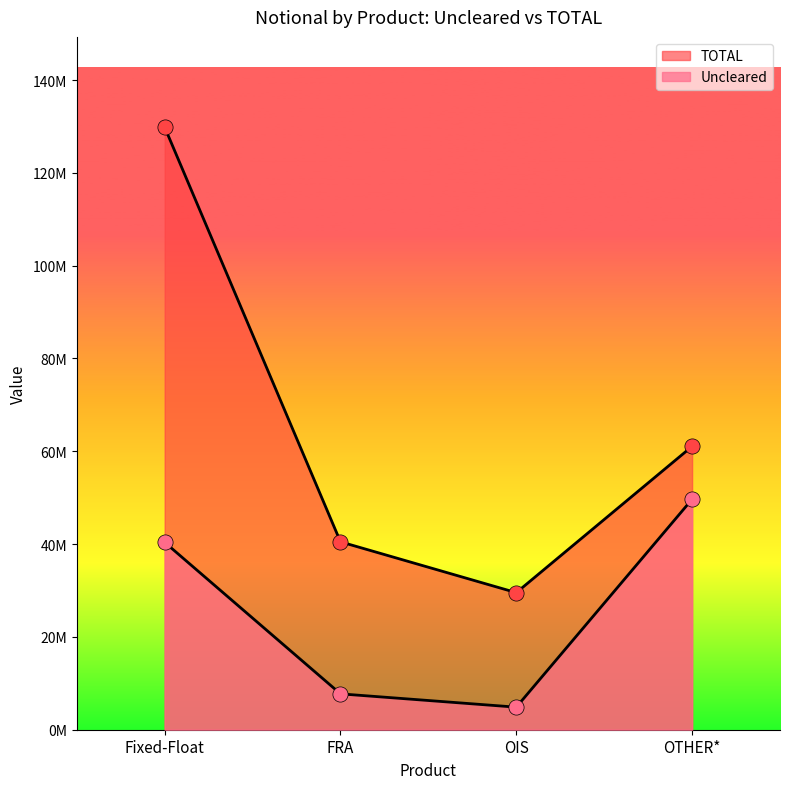

Which series has the widest spread of Y values?

TOTAL